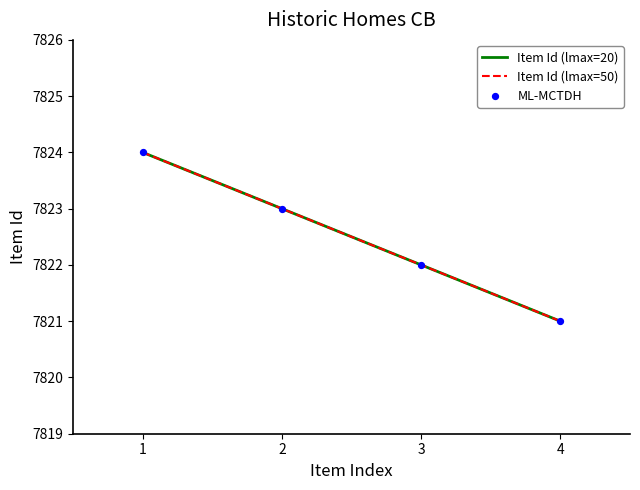

Is this an area chart (filled region under the line)?

No